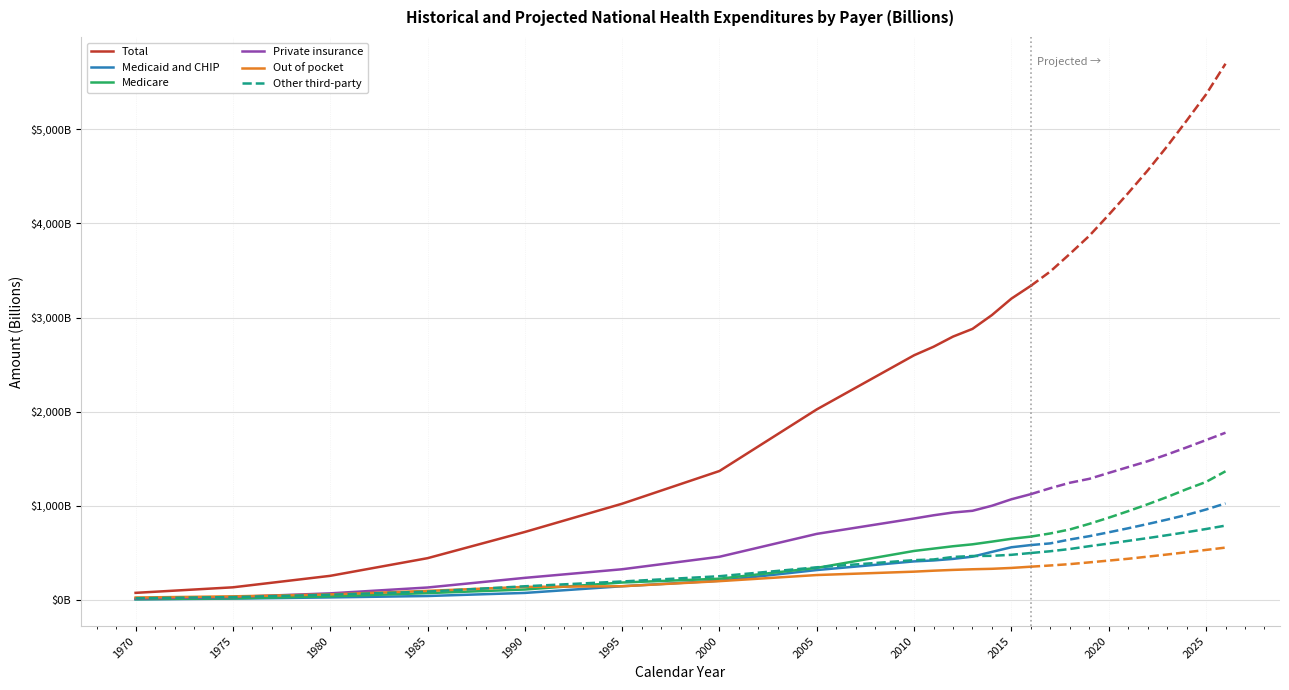

How many times do Medicaid and CHIP and Out of pocket cross each other?

1